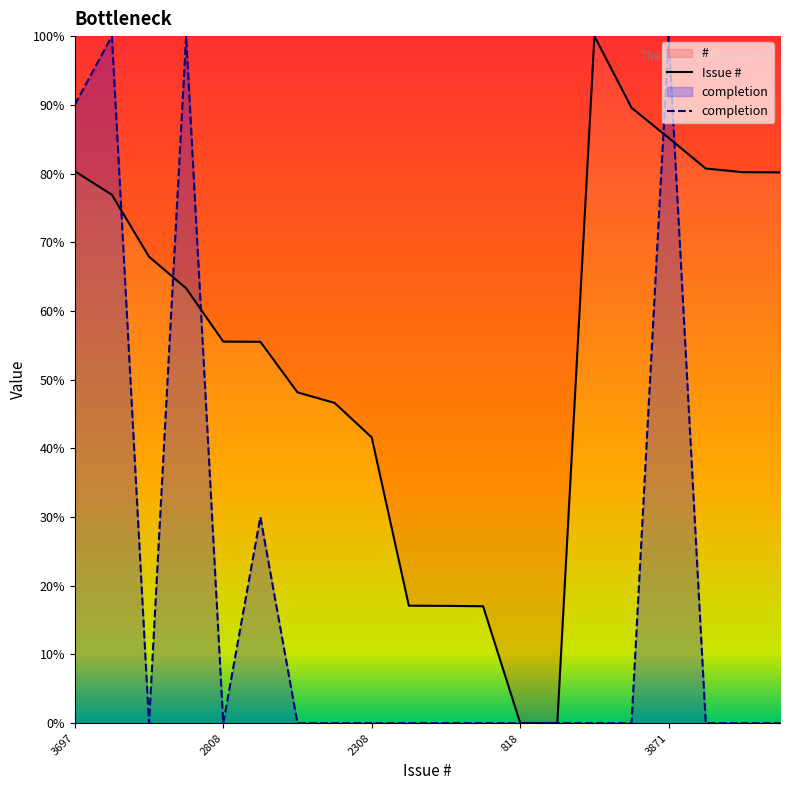

The value of Issue # at 818 is 0.0. True or false?

True